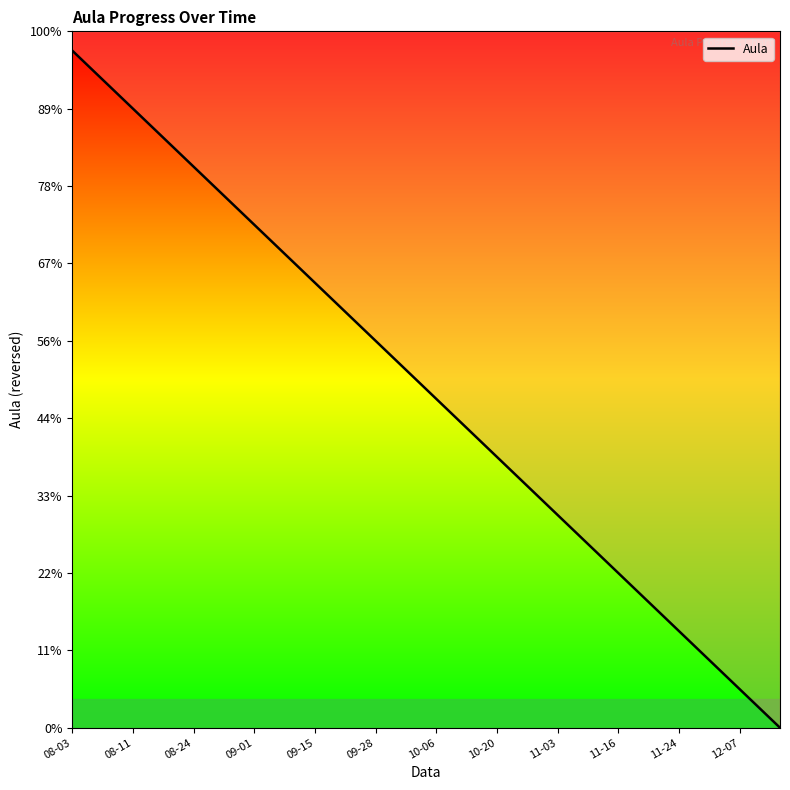

Reading left to right, list all the values displayed in this chart.

35	34	33	32	31	30	29	28	27	26	25	24	23	22	21	20	19	18	17	16	15	14	13	12	11	10	9	8	7	6	5	4	3	2	1	0